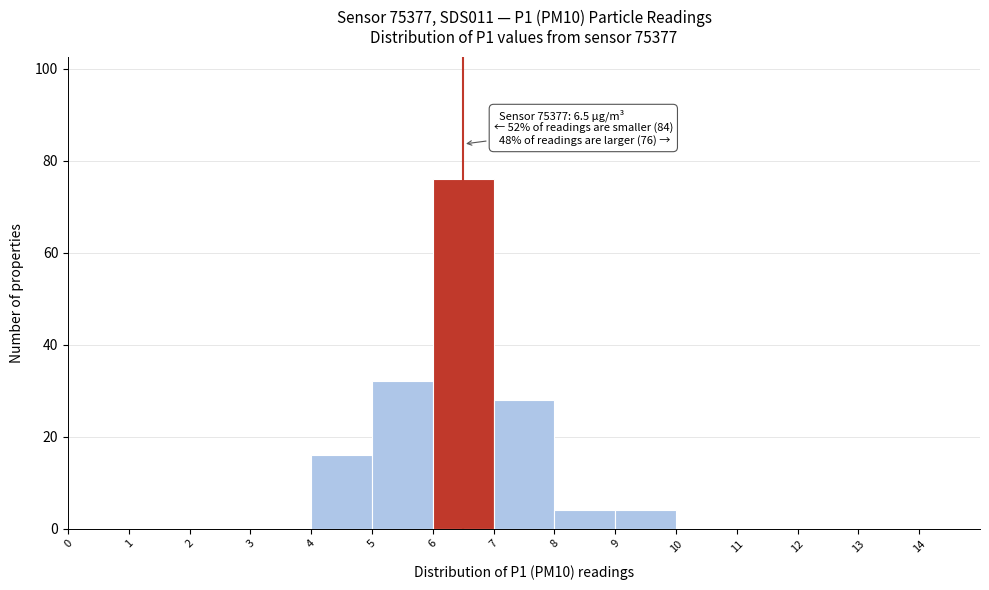

Which range on the x-axis has the tallest bar?

6 to 7